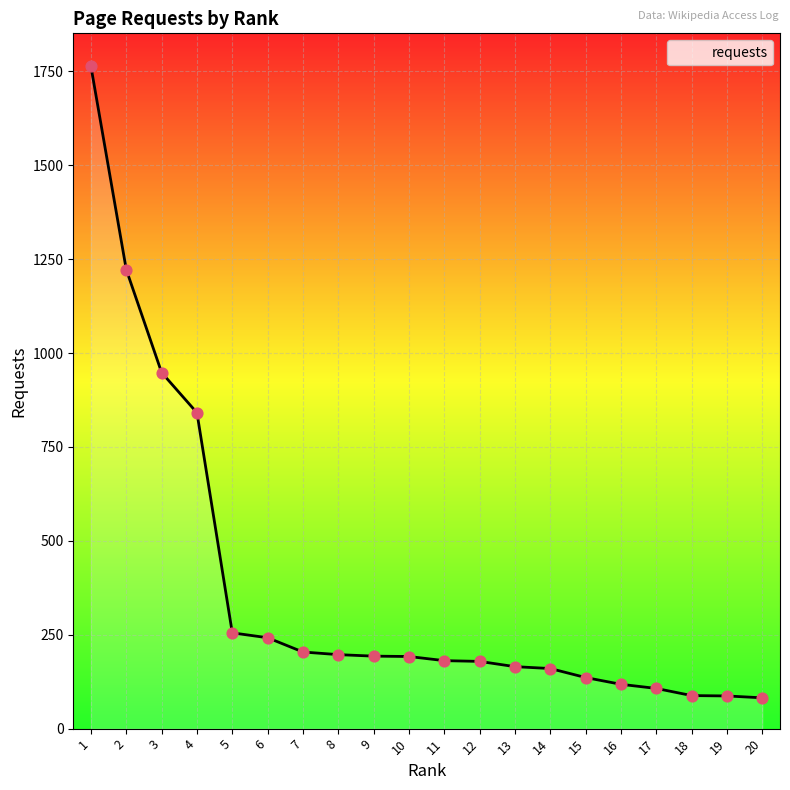

What is the change in value from 6 to 16?

-124